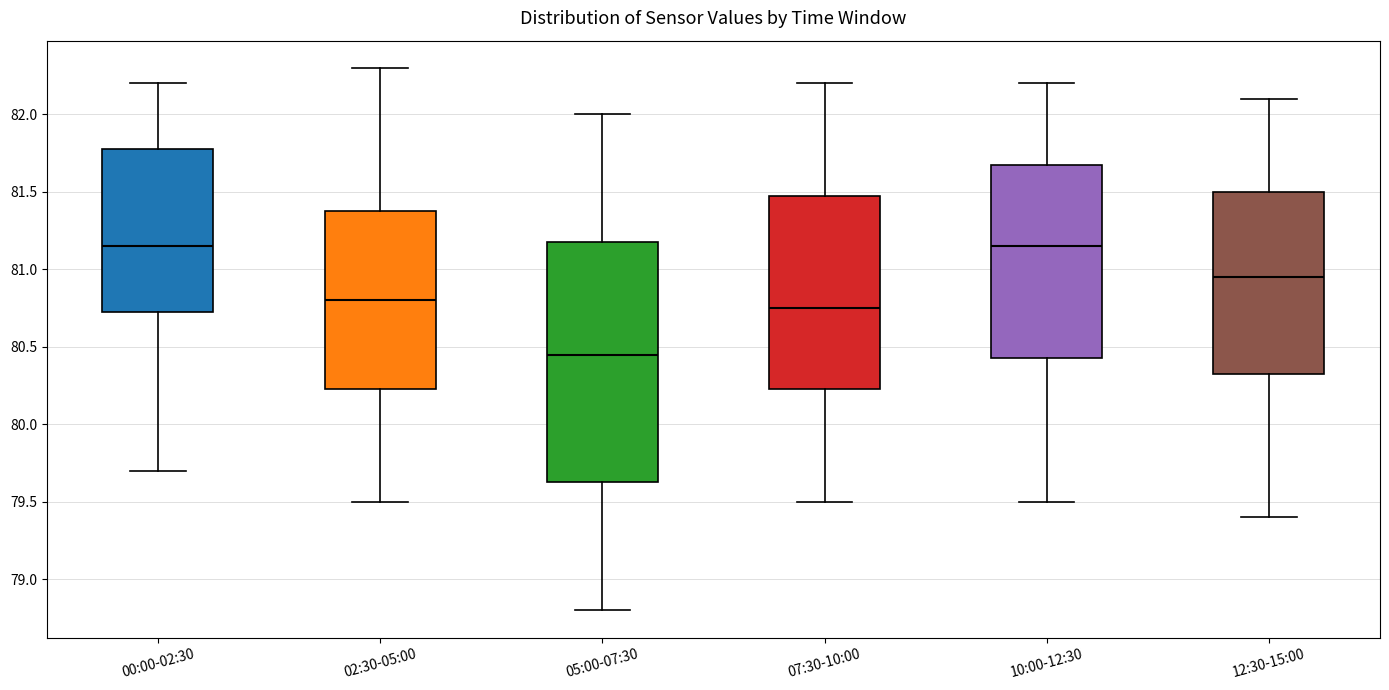

Which box's median line is the lowest?

05:00-07:30